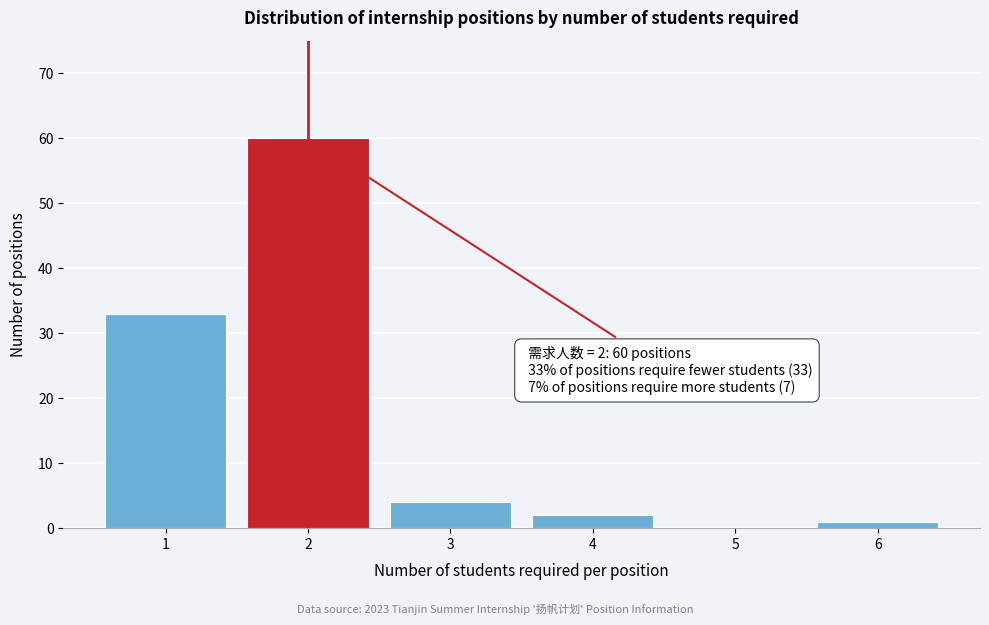

Reading right to left, extract all data points from this chart.

6=1	5=0	4=2	3=4	2=60	1=33